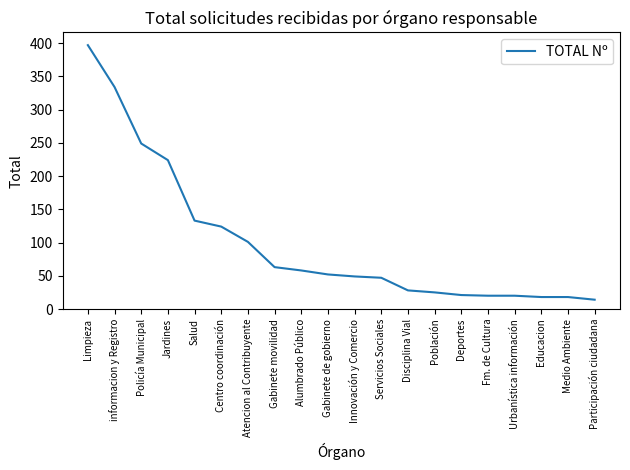

How many categories are shown in the chart?

20